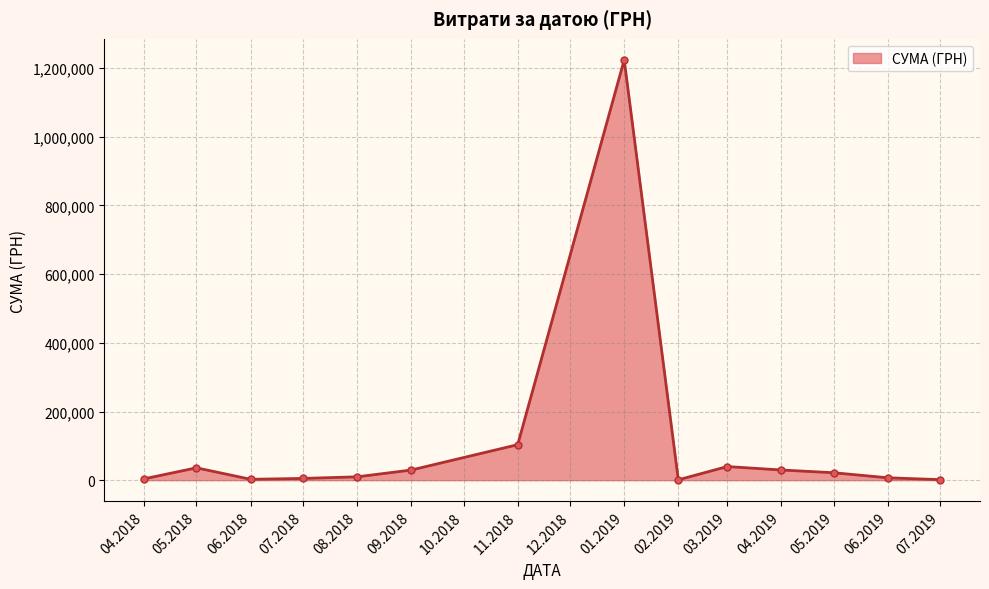

Where is the first local maximum?

05.2018